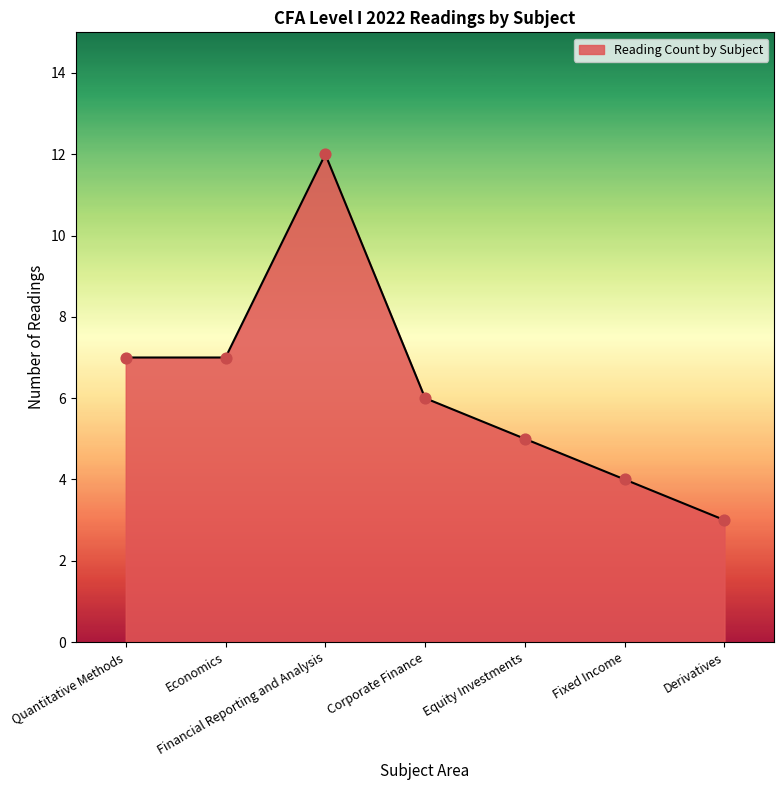

Which has a higher value, Quantitative Methods or Derivatives?

Quantitative Methods